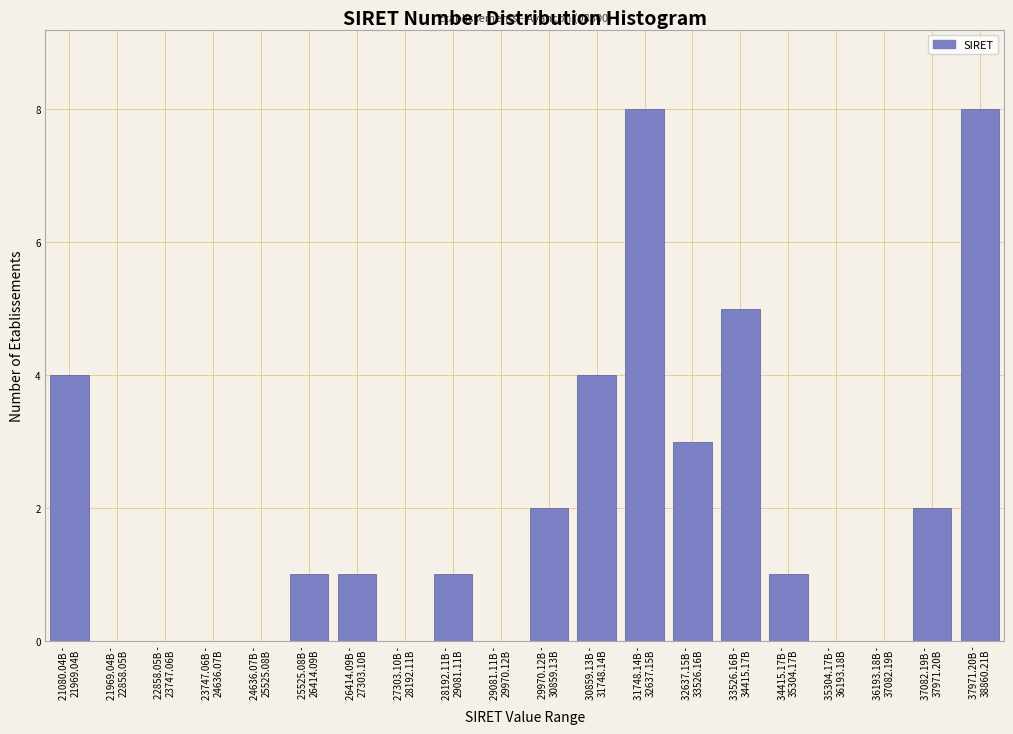

What is the greatest value displayed?

8